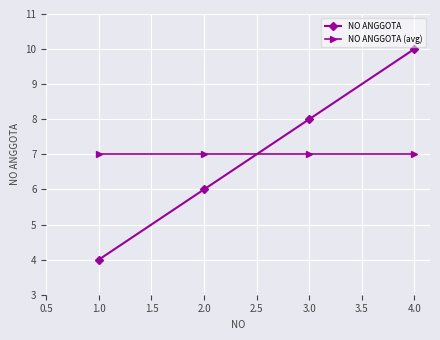

At which category is the sum across all series the highest?

4.0